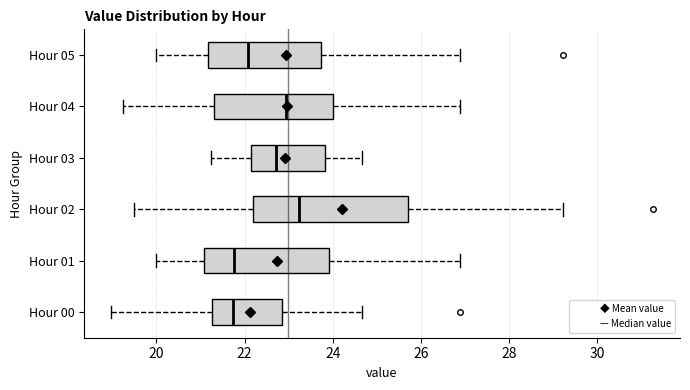

Reading bottom to top, read every box against the x-axis: the position of its median line, the range the box covers, and the ends of its whiskers. The values are not printed on the chart, so give them approximately, as read against the axis.

Hour 00: median 21.8, box 21.2 to 22.8, whiskers 19.0 to 24.6
Hour 01: median 21.8, box 21.0 to 24.0, whiskers 20.0 to 27.0
Hour 02: median 23.2, box 22.2 to 25.8, whiskers 19.6 to 29.2
Hour 03: median 22.8, box 22.2 to 23.8, whiskers 21.2 to 24.6
Hour 04: median 23.0, box 21.4 to 24.0, whiskers 19.2 to 27.0
Hour 05: median 22.0, box 21.2 to 23.8, whiskers 20.0 to 27.0